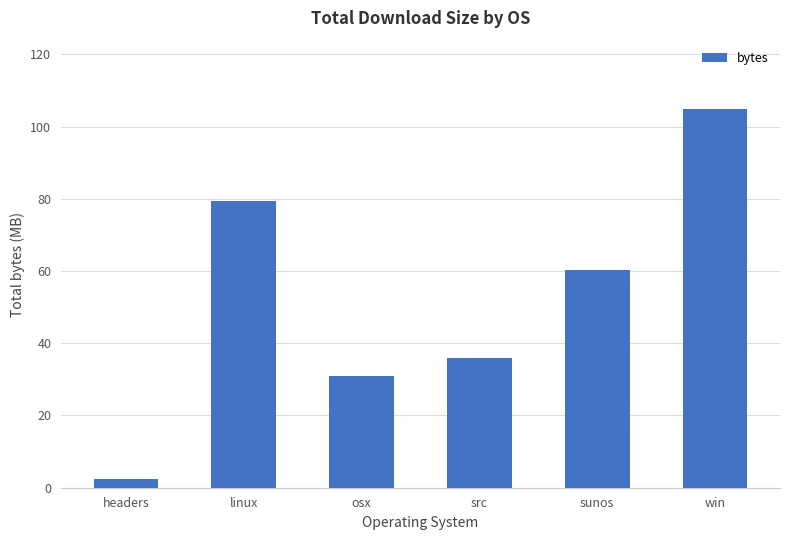

The value at linux is 105.7. True or false?

False